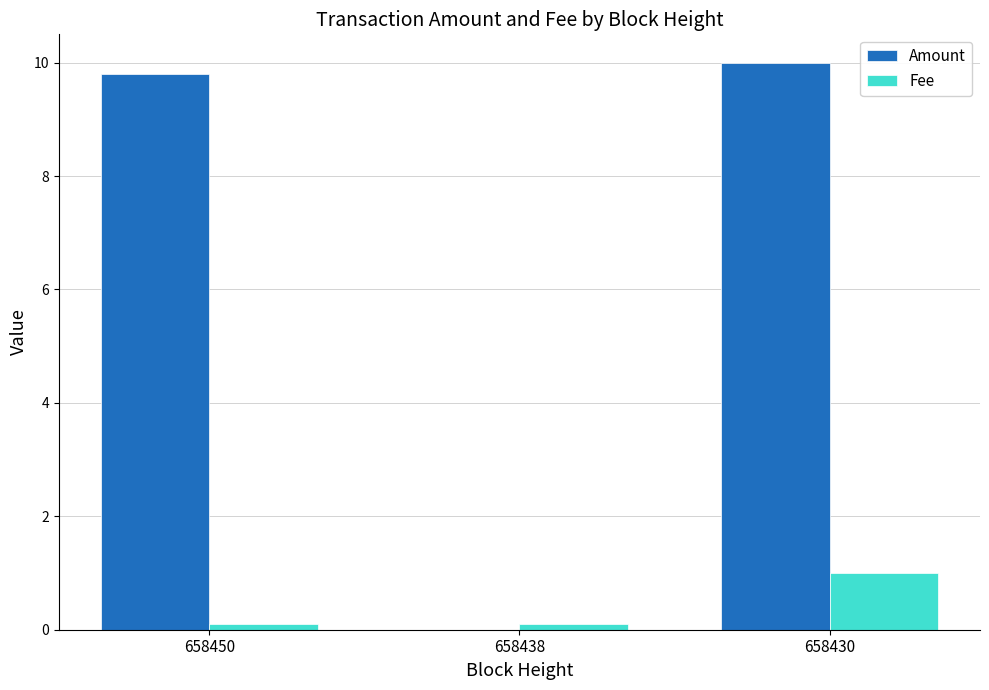

At which label does Amount first exceed 9?

658450